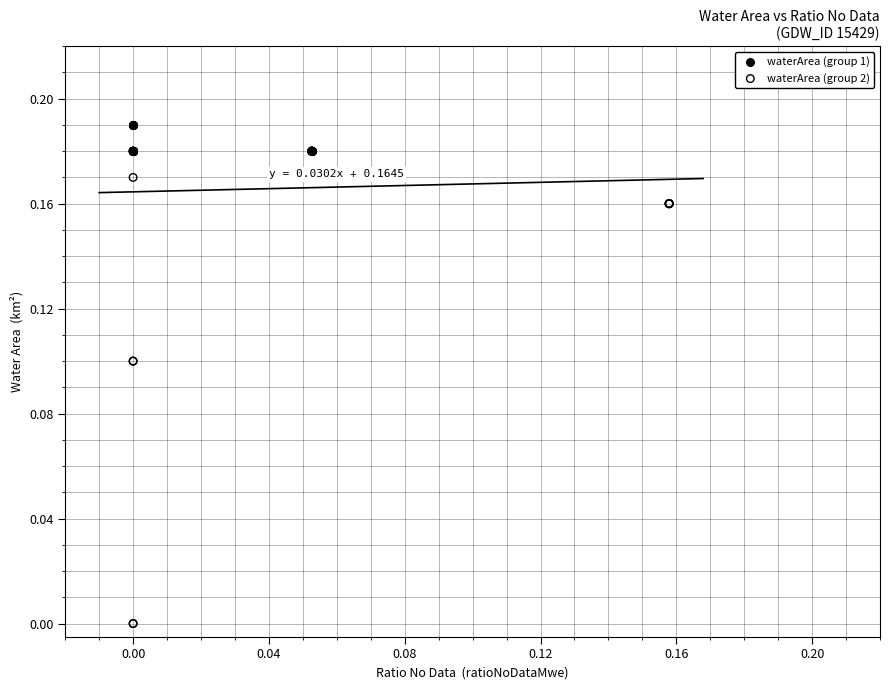

Which series reaches the minimum Y coordinate?

waterArea (group 2)